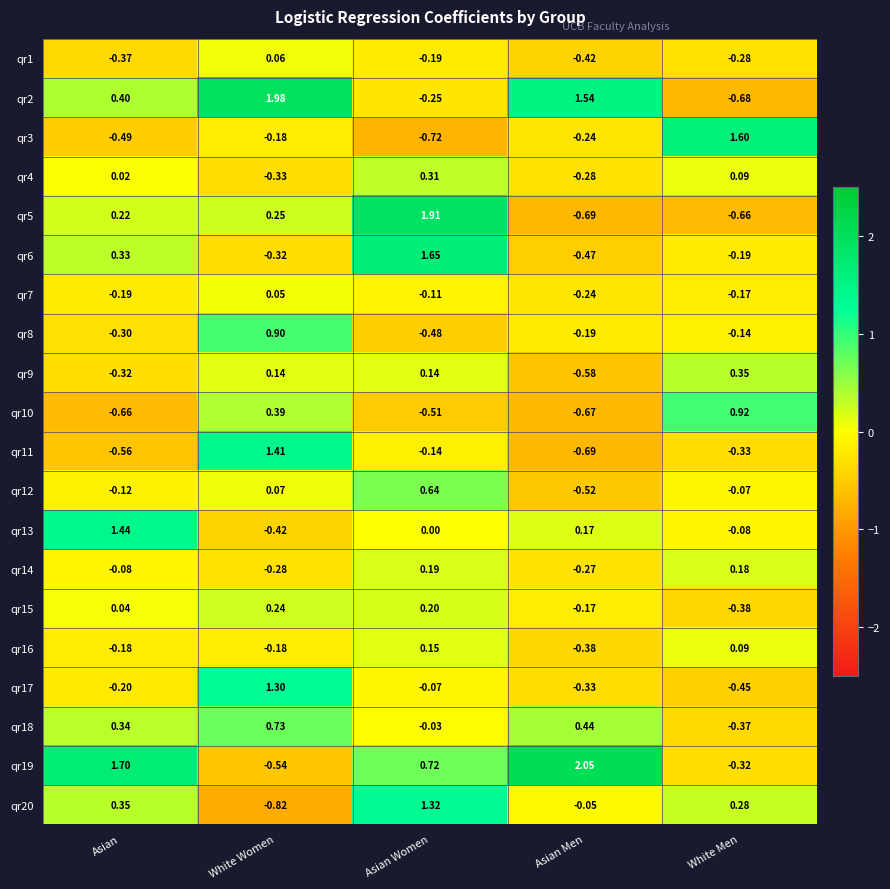

Is the value of qr8 at Asian greater than the value of qr13 at Asian?

No